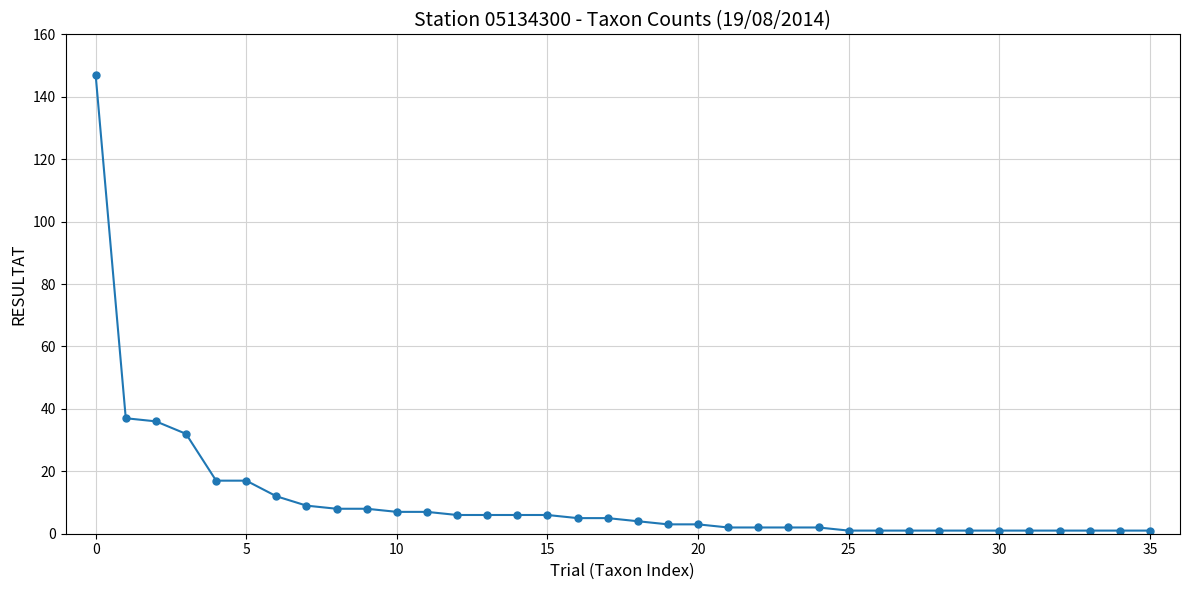

What is the maximum value shown in the chart?

147